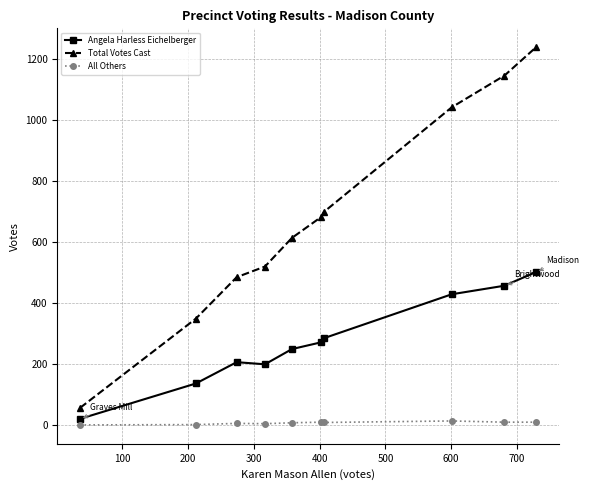

At how many categories does at least one series exceed 957?

3